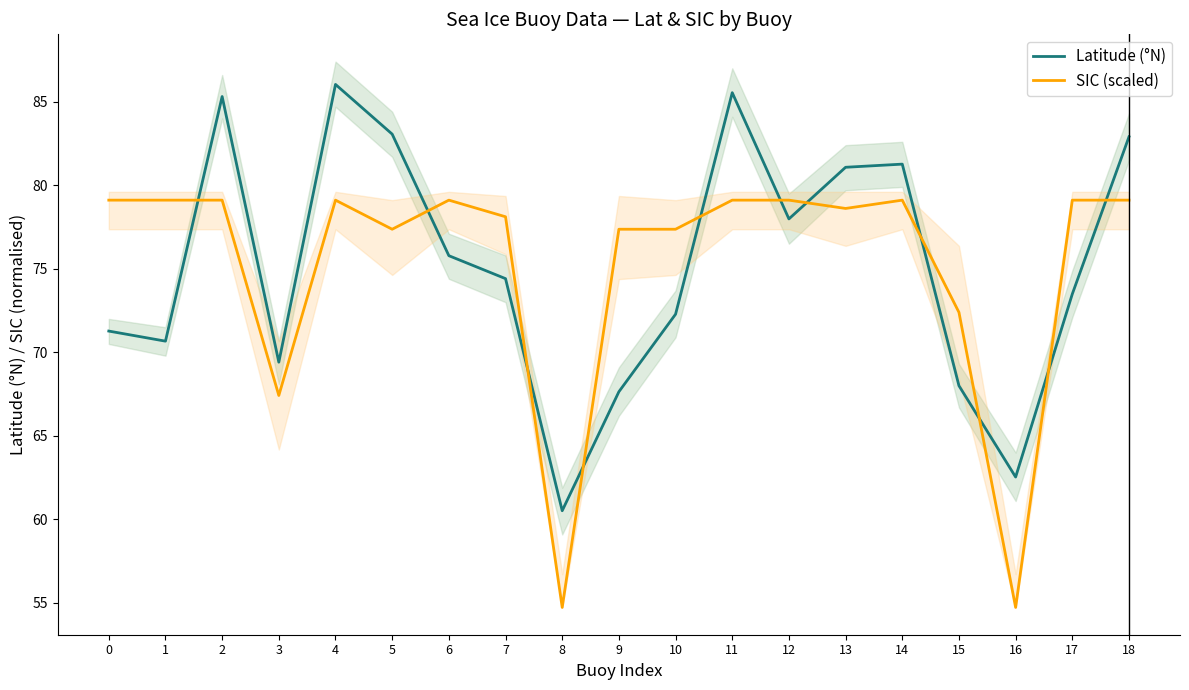

After their last crossing, which series has the higher values: SIC (scaled) or Latitude (°N)?

Latitude (°N)